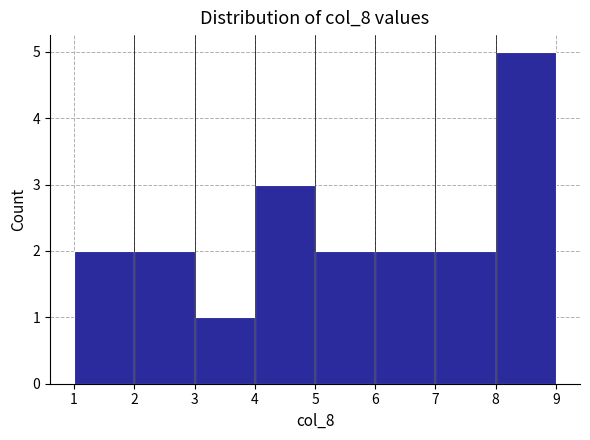

Over which range of the x-axis is the bar tallest?

8 to 9